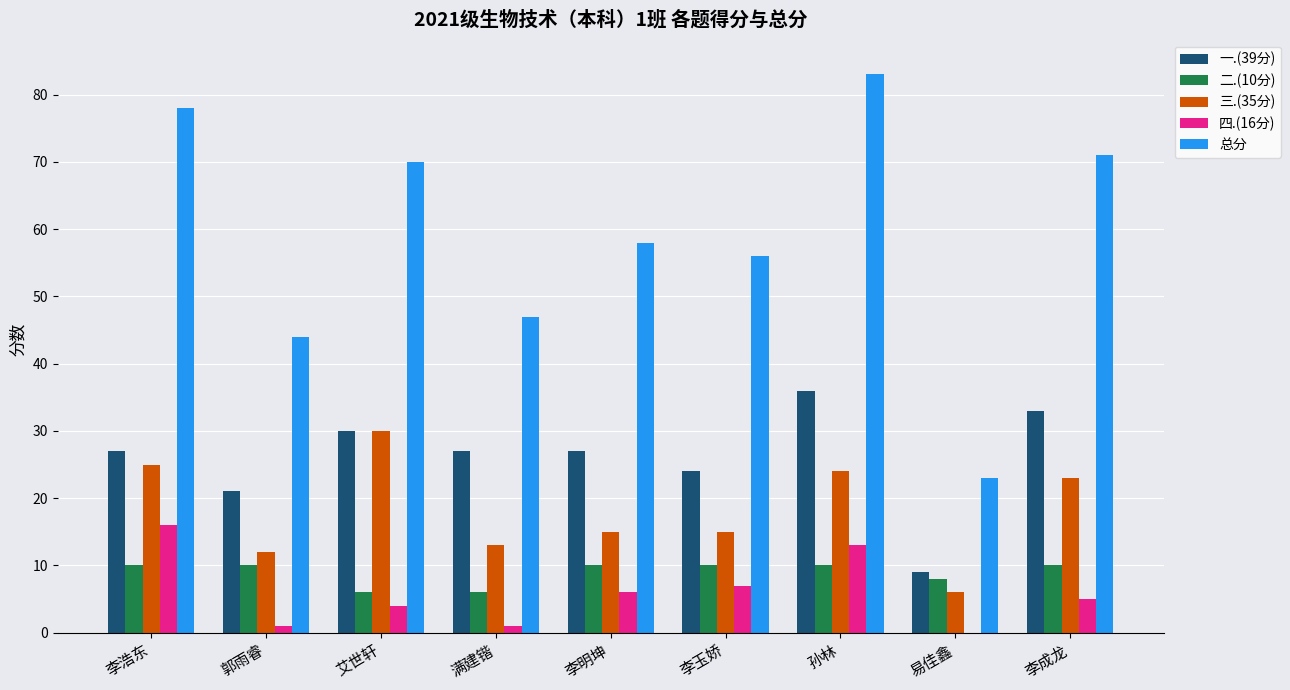

Which category has the highest value in the 一.(39分) series?

孙林